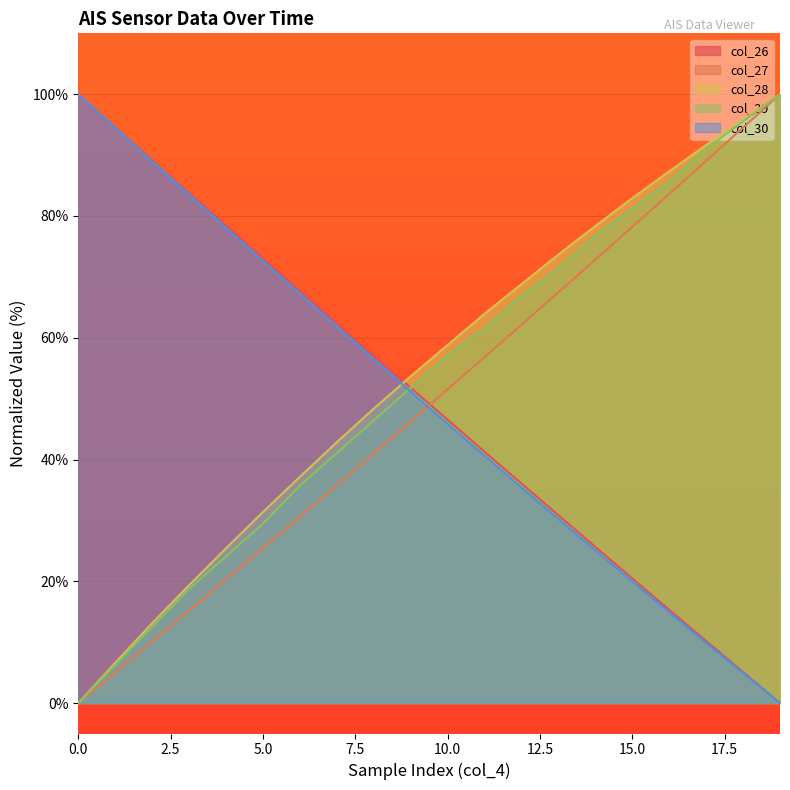

Reading left to right, transcribe all the data shown in this chart.

col_26: 0=100.0	1=94.6	2=89.2	3=83.8	4=78.4	5=73.0	6=67.7	7=62.4	8=57.1	9=51.8	10=46.5	11=41.3	12=36.1	13=30.8	14=25.6	15=20.5	16=15.3	17=10.2	18=5.1	19=0.0
col_27: 0=0.0	1=5.0	2=10.1	3=15.2	4=20.3	5=25.5	6=30.6	7=35.8	8=41.0	9=46.3	10=51.5	11=56.8	12=62.1	13=67.5	14=72.8	15=78.2	16=83.6	17=89.1	18=94.5	19=100.0
col_28: 0=0.0	1=6.6	2=13.1	3=19.4	4=25.4	5=31.4	6=37.2	7=42.8	8=48.3	9=53.7	10=58.8	11=63.9	12=68.8	13=73.7	14=78.3	15=82.9	16=87.3	17=91.7	18=95.9	19=100.0
col_29: 0=0.0	1=6.2	2=12.5	3=18.7	4=24.1	5=29.5	6=35.7	7=41.1	8=46.4	9=51.8	10=57.1	11=61.6	12=67.0	13=71.4	14=76.8	15=81.2	16=85.7	17=91.1	18=95.5	19=100.0
col_30: 0=100.0	1=94.5	2=89.0	3=83.5	4=78.0	5=72.6	6=67.2	7=61.8	8=56.5	9=51.2	10=45.9	11=40.6	12=35.4	13=30.2	14=25.1	15=20.0	16=14.9	17=9.9	18=4.9	19=0.0